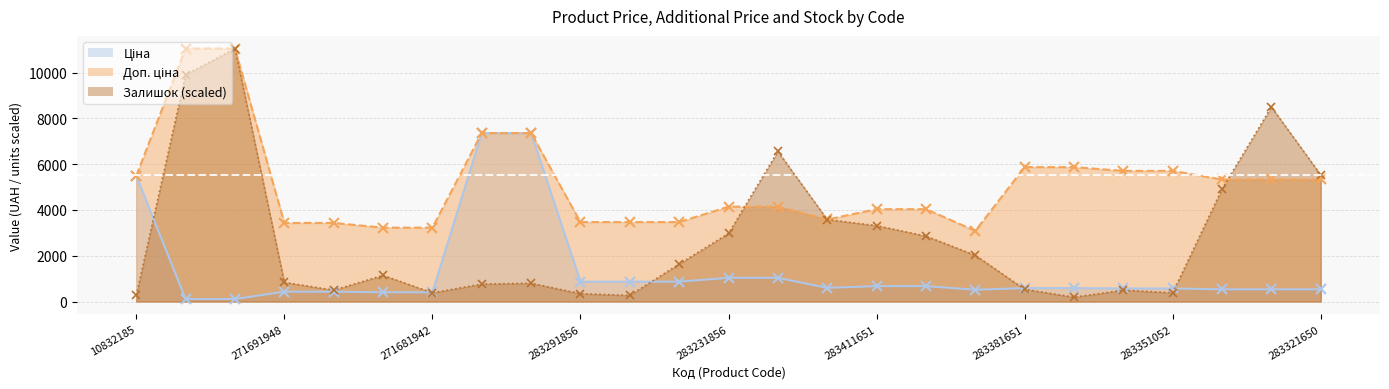

True or false: Ціна and Доп. ціна cross at least once.

False